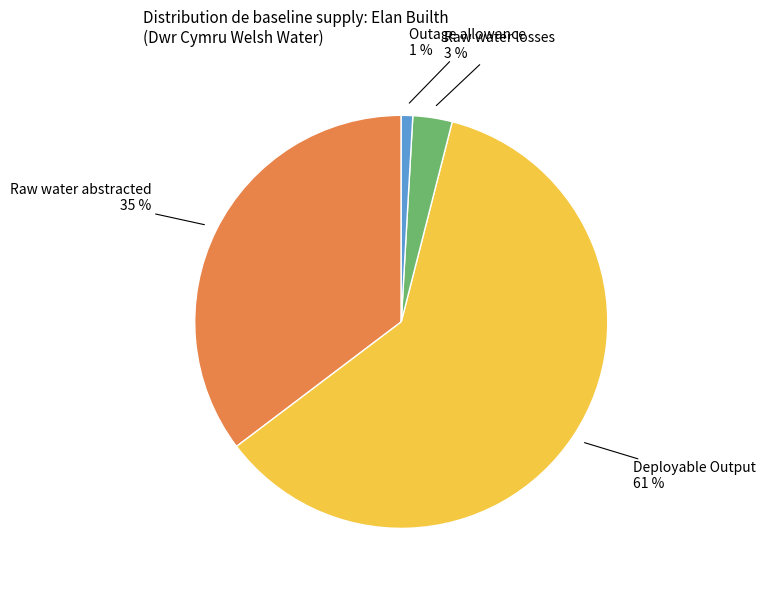

To the nearest percent, what is the difference between the largest and smallest slice percentages?

60%